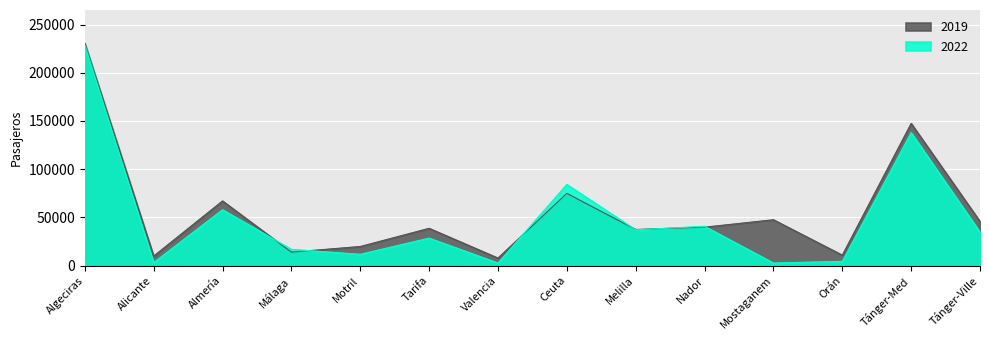

What are all the series names shown in the legend?

2019, 2022